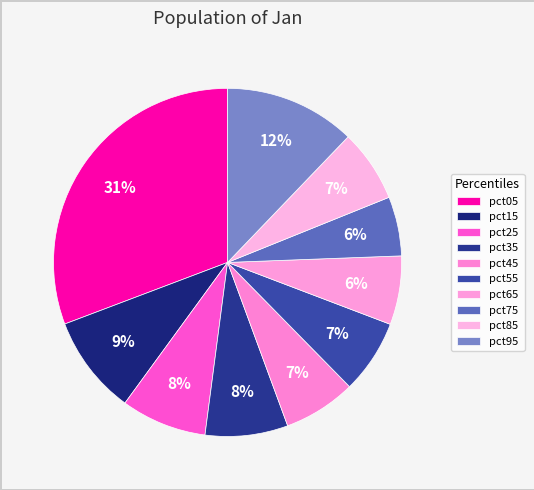

To the nearest percent, what is the average slice percentage?

10%